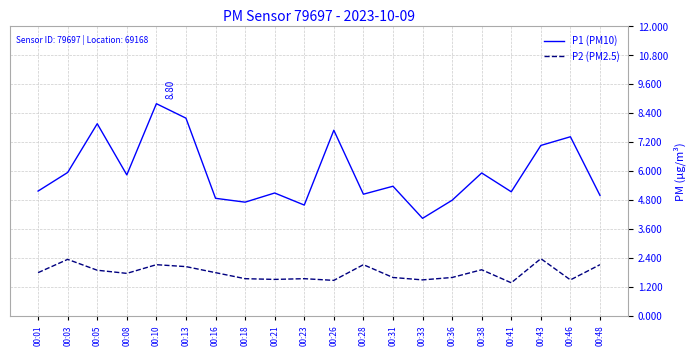

Where is the first local maximum for P1 (PM10)?

00:05